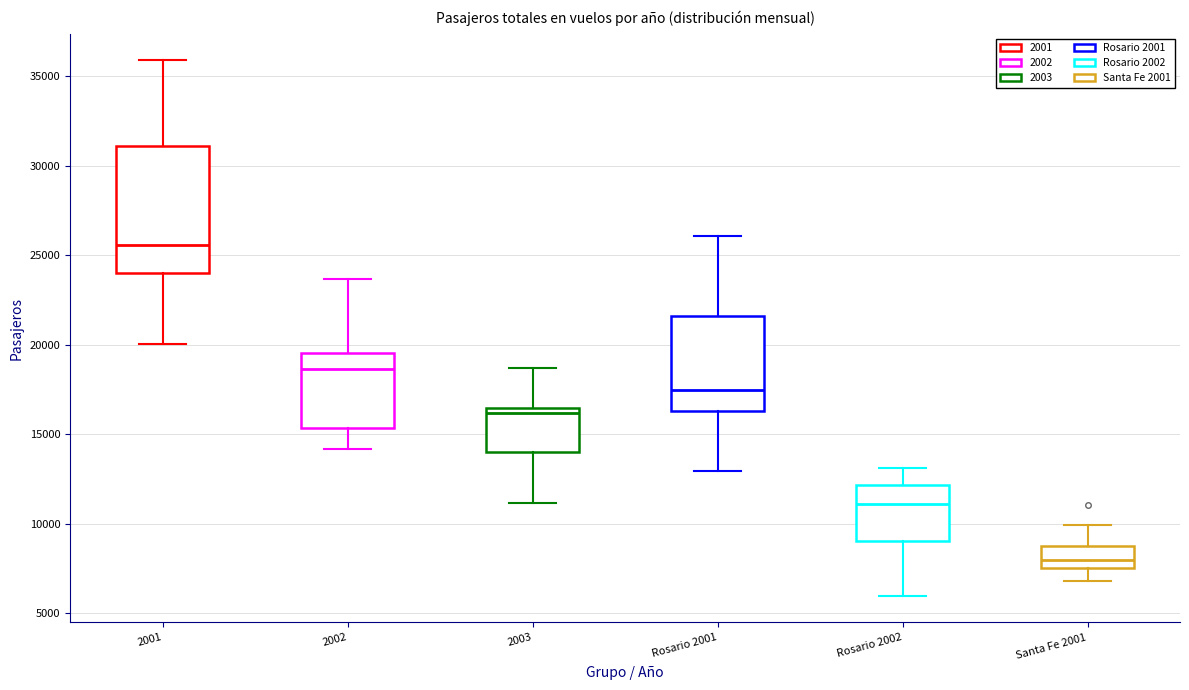

Reading left to right, transcribe this box plot: for each box, give where its median line is, the range the box spans, and where its two whiskers end, as read against the y-axis. The values are not printed on the chart, so give them approximately, as read against the axis.

2001: median 25500, box 24000 to 31000, whiskers 20000 to 36000
2002: median 18500, box 15500 to 19500, whiskers 14000 to 23500
2003: median 16000, box 14000 to 16500, whiskers 11000 to 18500
Rosario 2001: median 17500, box 16500 to 21500, whiskers 13000 to 26000
Rosario 2002: median 11000, box 9000 to 12000, whiskers 6000 to 13000
Santa Fe 2001: median 8000, box 7500 to 9000, whiskers 7000 to 10000